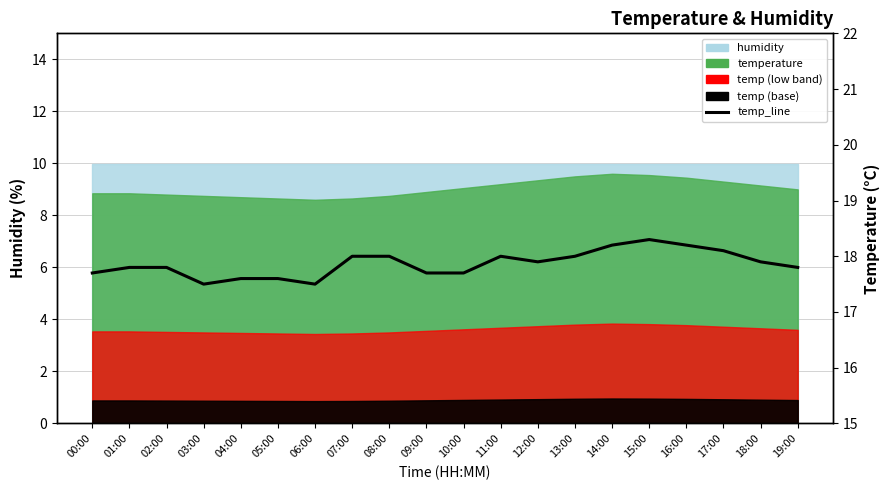

What is the minimum value shown in the chart?

17.5